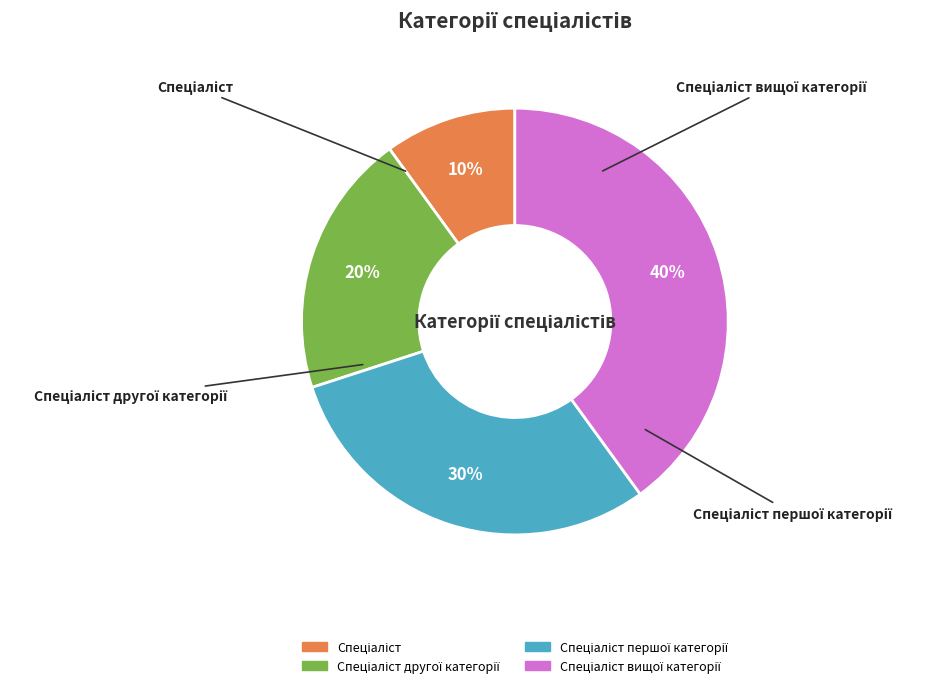

Is it true that Спеціаліст другої категорії is 20% of the pie?

True